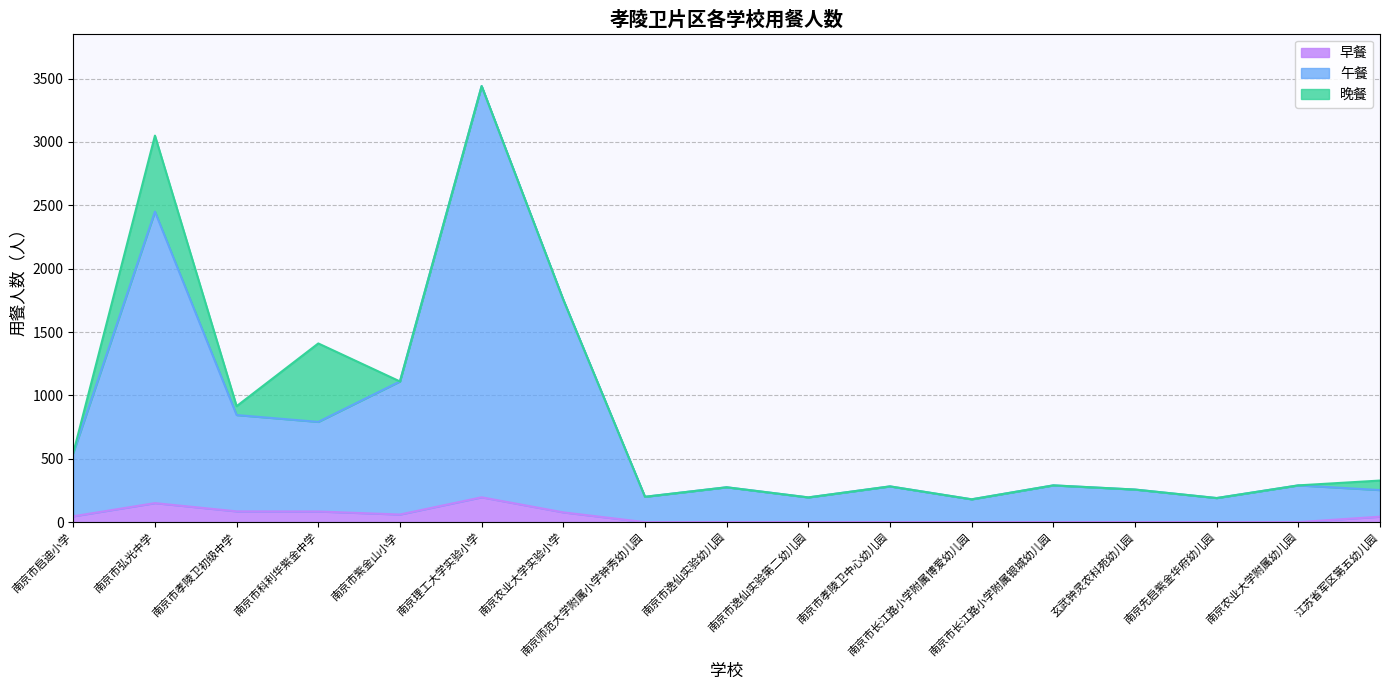

What is the average value of the 早餐 series?

44